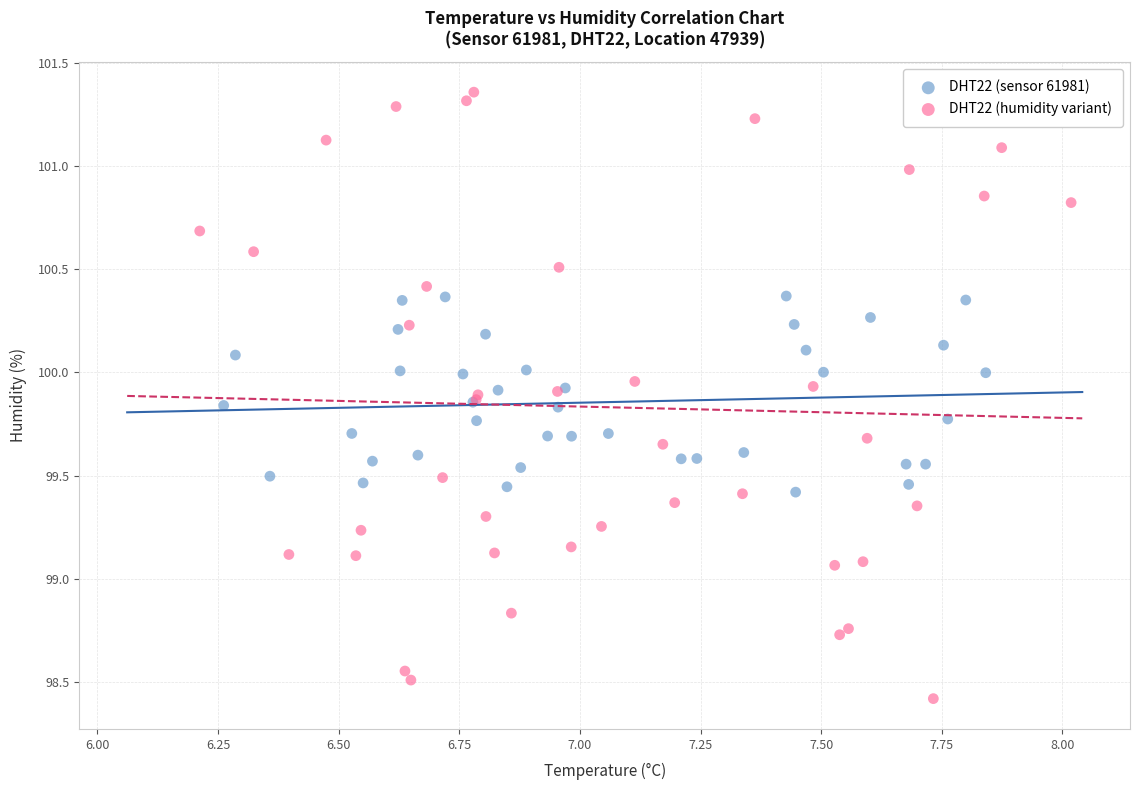

Which series contains the highest Y value?

DHT22 (humidity variant)